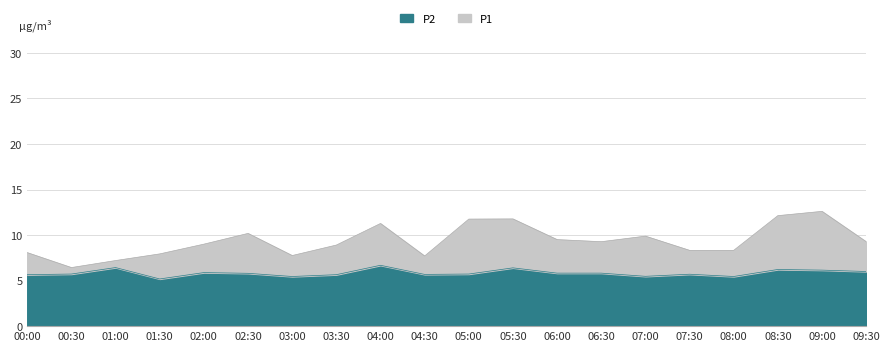

Which series has the largest range (max minus min)?

P1